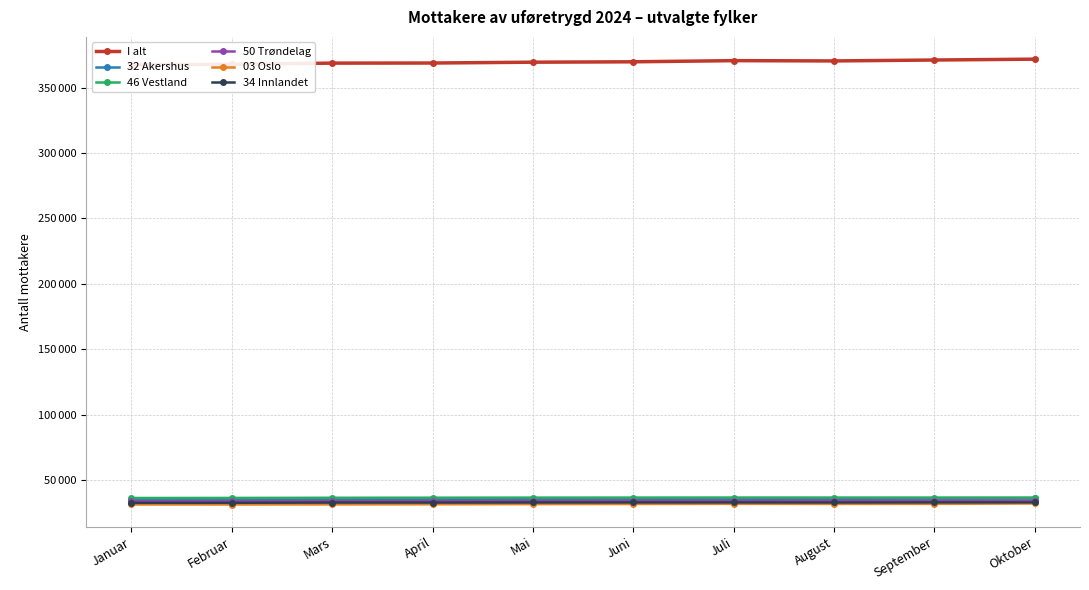

Is this an area chart (filled region under the line)?

No